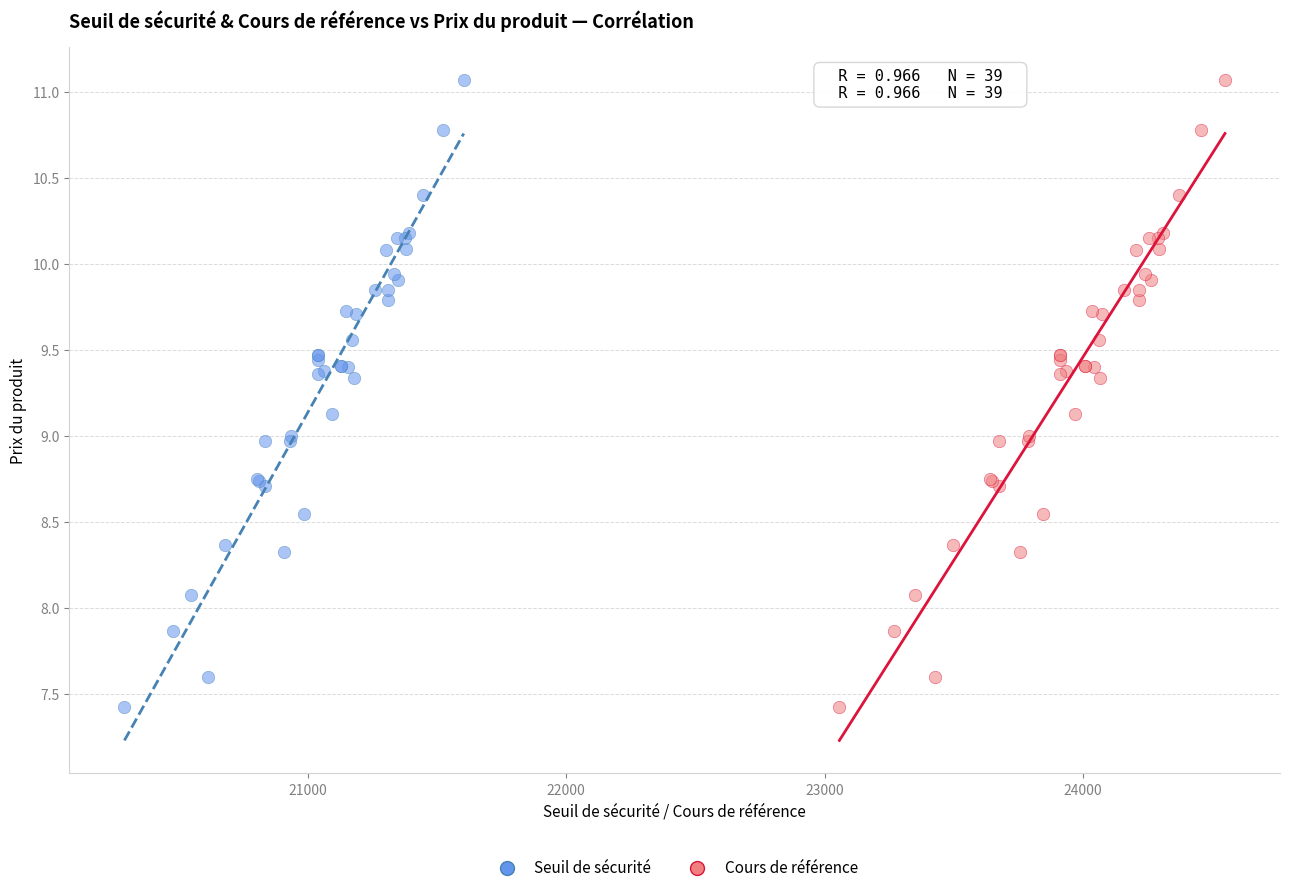

What are all the series names shown in the legend?

Seuil de sécurité, Cours de référence